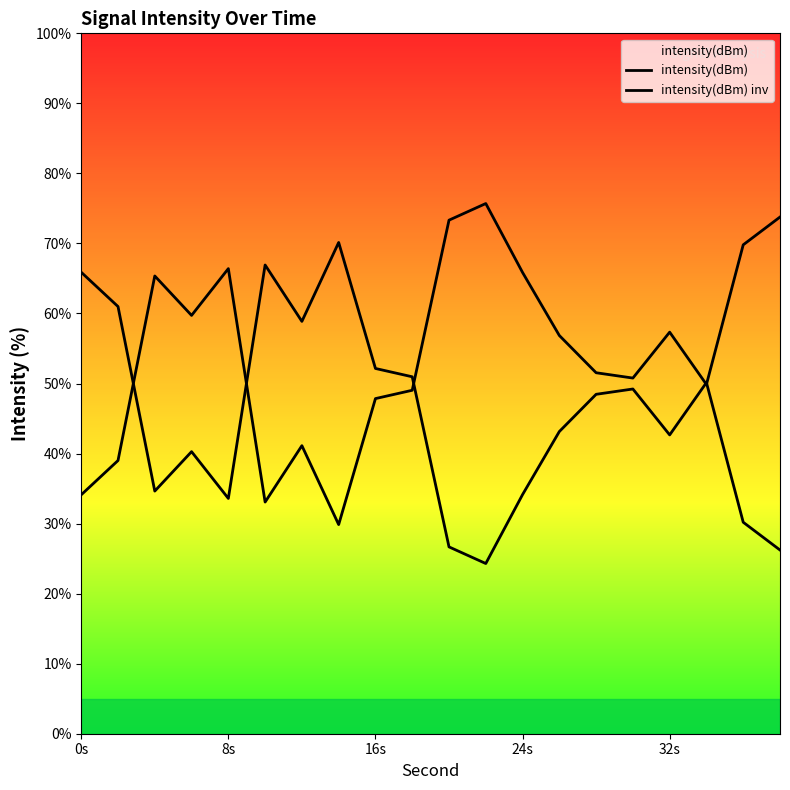

What is the maximum value for intensity(dBm) inv?

70.1